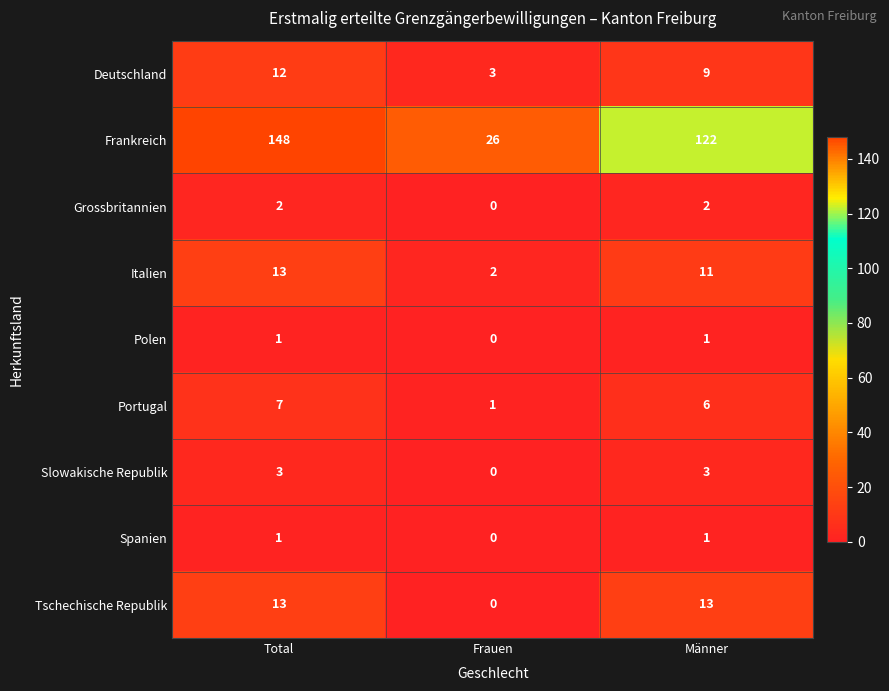

At which label does Deutschland first exceed 9?

Total